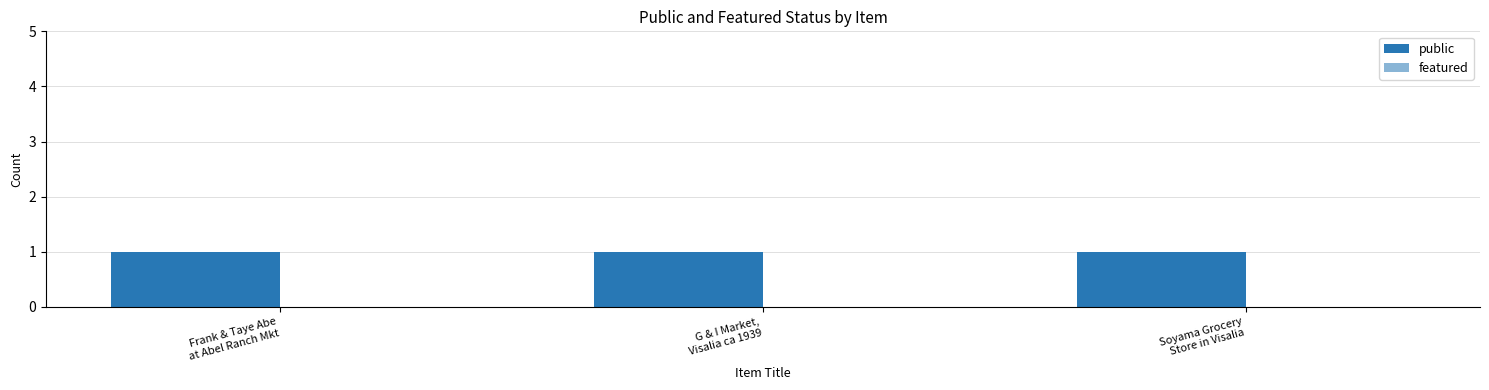

True or false: featured has a value of 0 at G & I Market,
Visalia ca 1939.

True